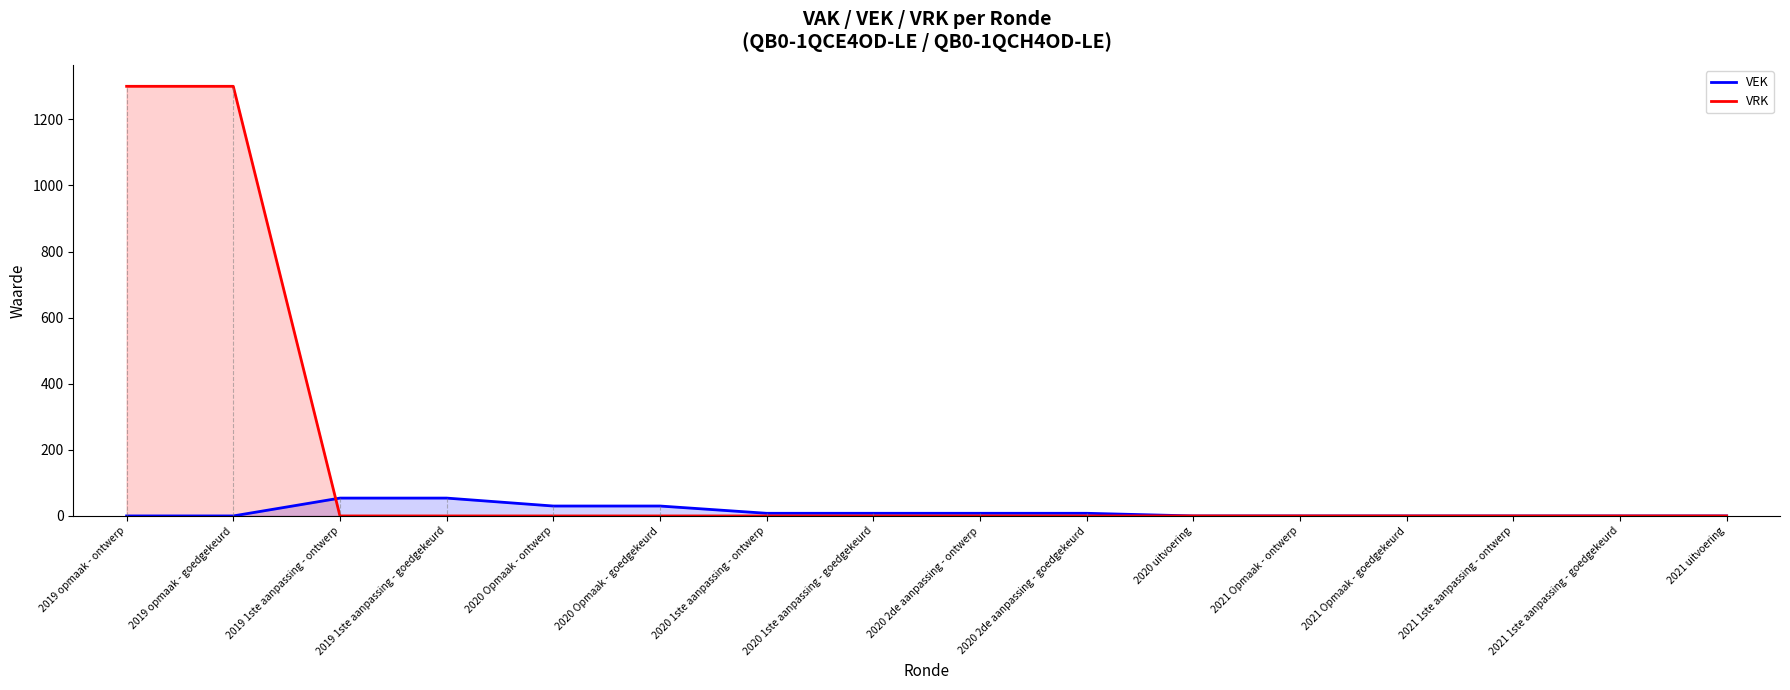

The VEK series shows 30 at 2019 1ste aanpassing - goedgekeurd. True or false?

False